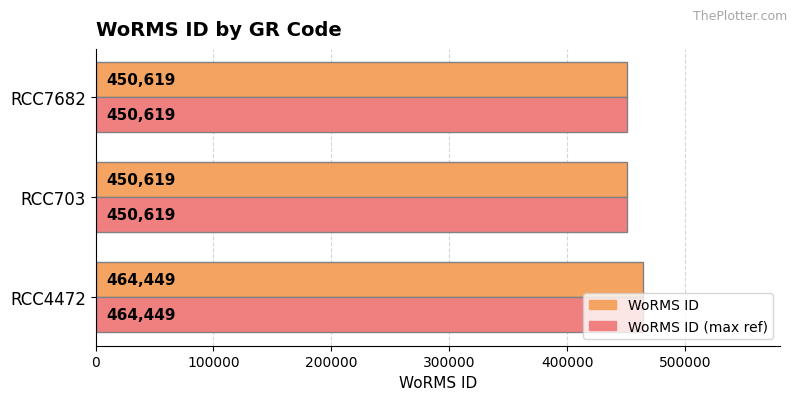

The WoRMS ID (max ref) series shows 205476 at RCC703. True or false?

False